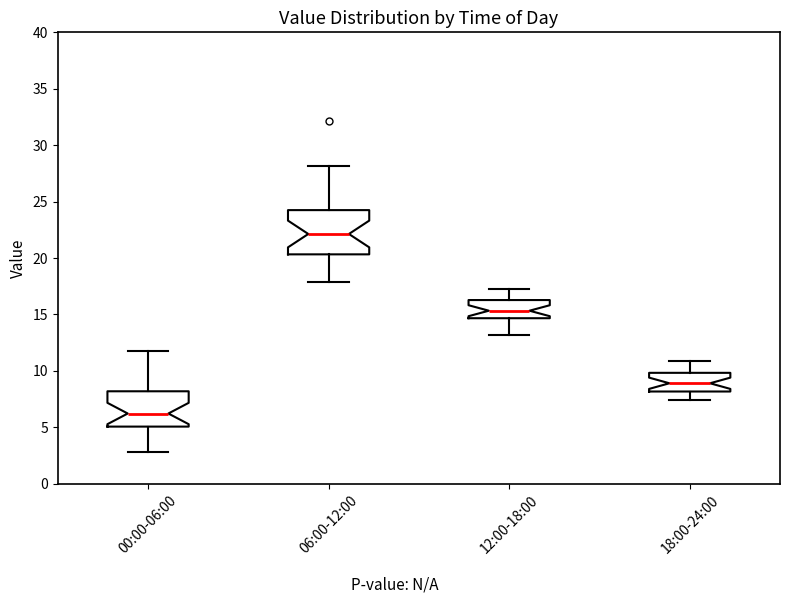

Reading left to right, read every box against the y-axis: the position of its median line, the range the box covers, and the ends of its whiskers. The values are not printed on the chart, so give them approximately, as read against the axis.

00:00-06:00: median 6.0, box 5.0 to 8.0, whiskers 3.0 to 12.0
06:00-12:00: median 22.0, box 20.5 to 24.0, whiskers 18.0 to 28.0
12:00-18:00: median 15.5, box 14.5 to 16.5, whiskers 13.0 to 17.0
18:00-24:00: median 9.0, box 8.0 to 10.0, whiskers 7.5 to 11.0